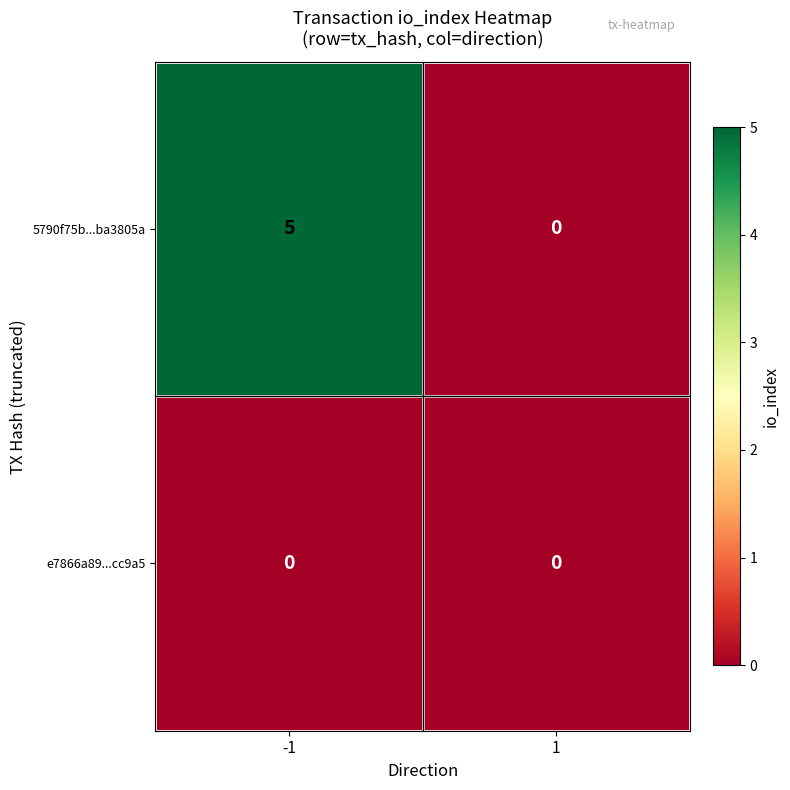

Reading right to left, transcribe all the data shown in this chart.

5790f75b...ba3805a: 1=0	-1=5
e7866a89...cc9a5: 1=0	-1=0